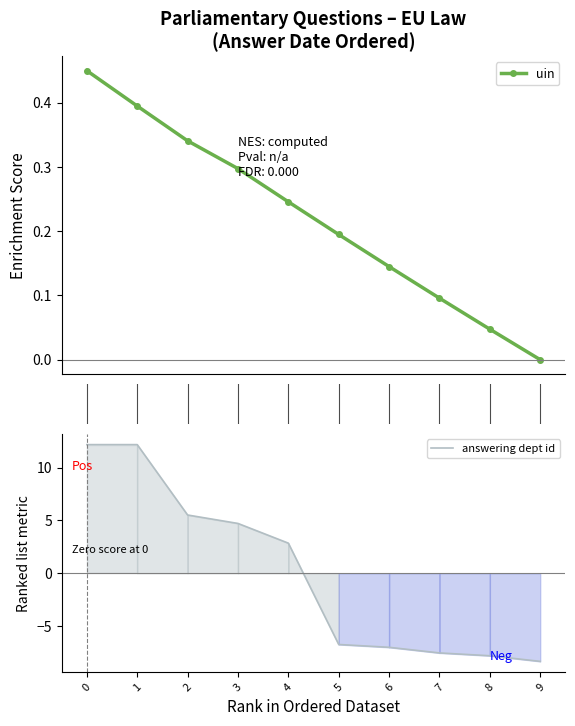

Which series has the largest total across all categories?

uin